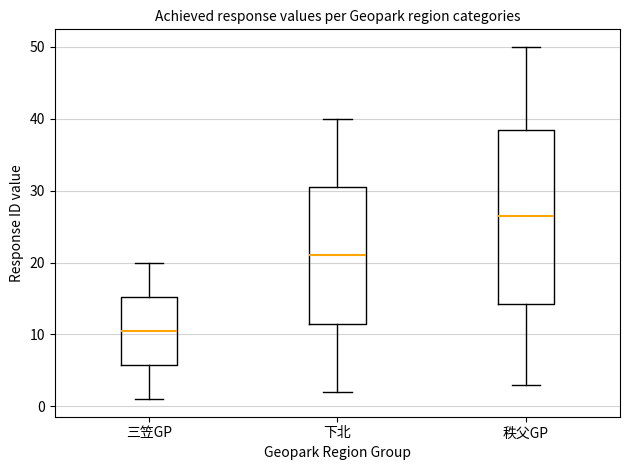

Comparing the boxes themselves (not the whiskers), which one is the tallest?

秩父GP